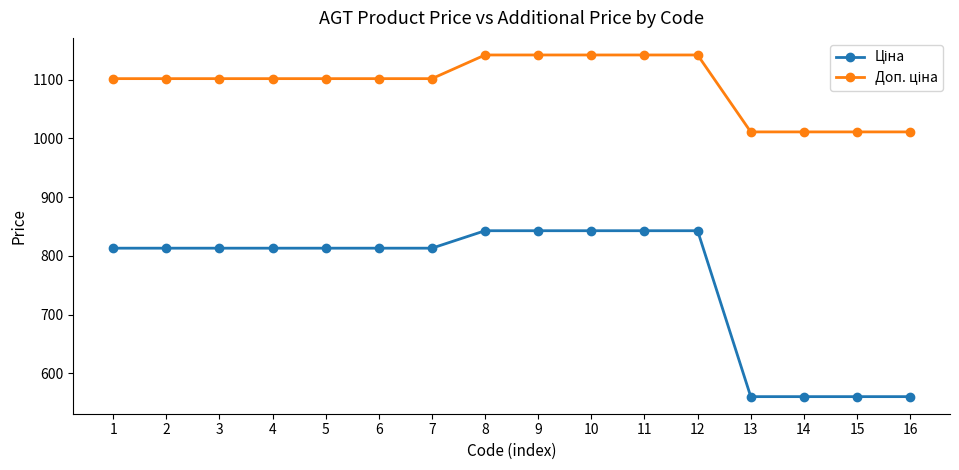

What is the greatest value displayed?

1142.1